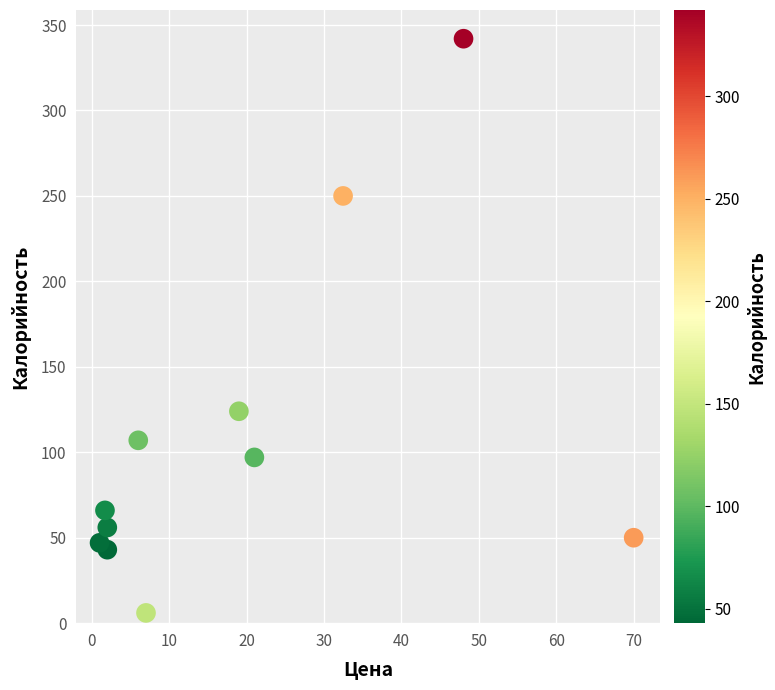

What Y value in the scatter plot is closest to 174?

124